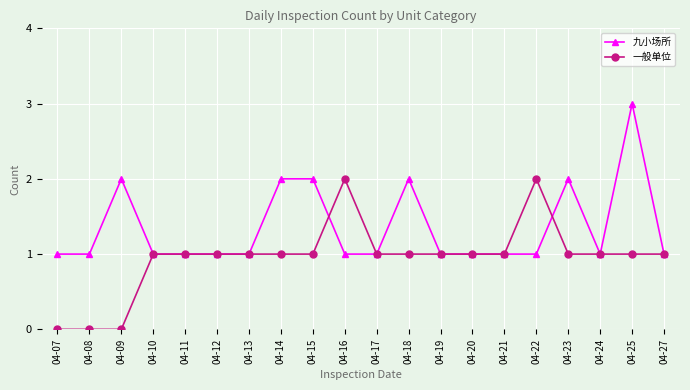

True or false: 九小场所 has more than 0 points higher than both neighbors.

True